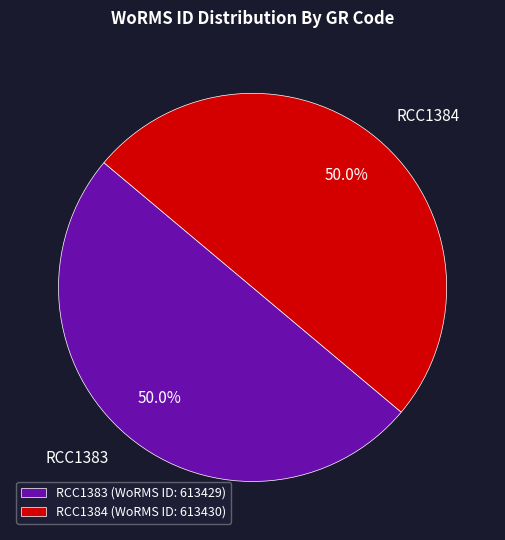

Do RCC1384 and RCC1383 together represent more than half of the pie?

Yes